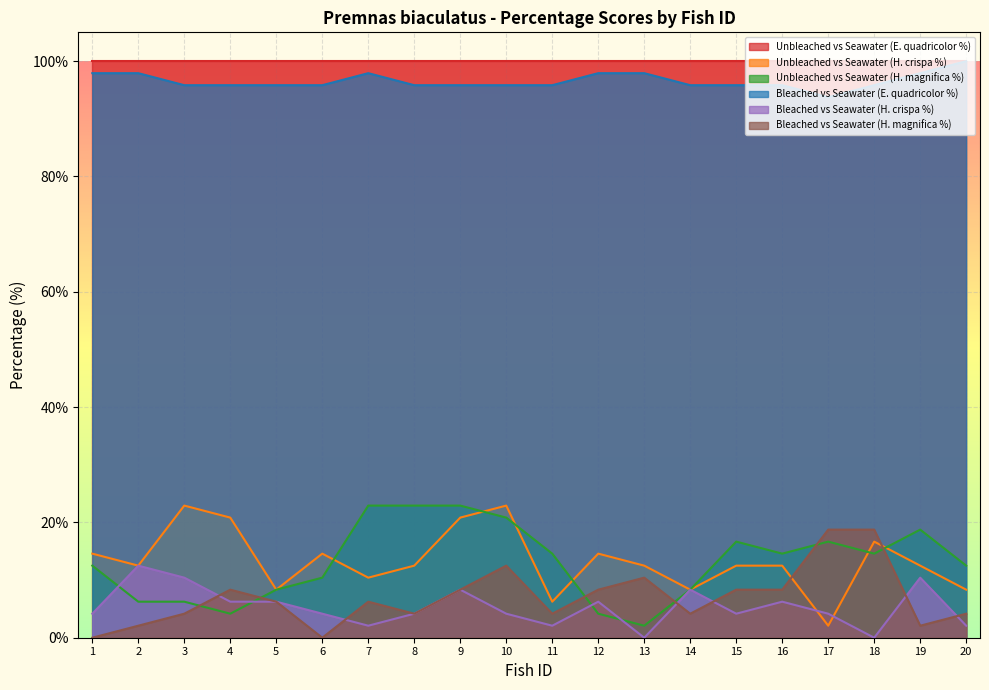

Which series has the largest total across all categories?

Unbleached vs Seawater (E. quadricolor %)